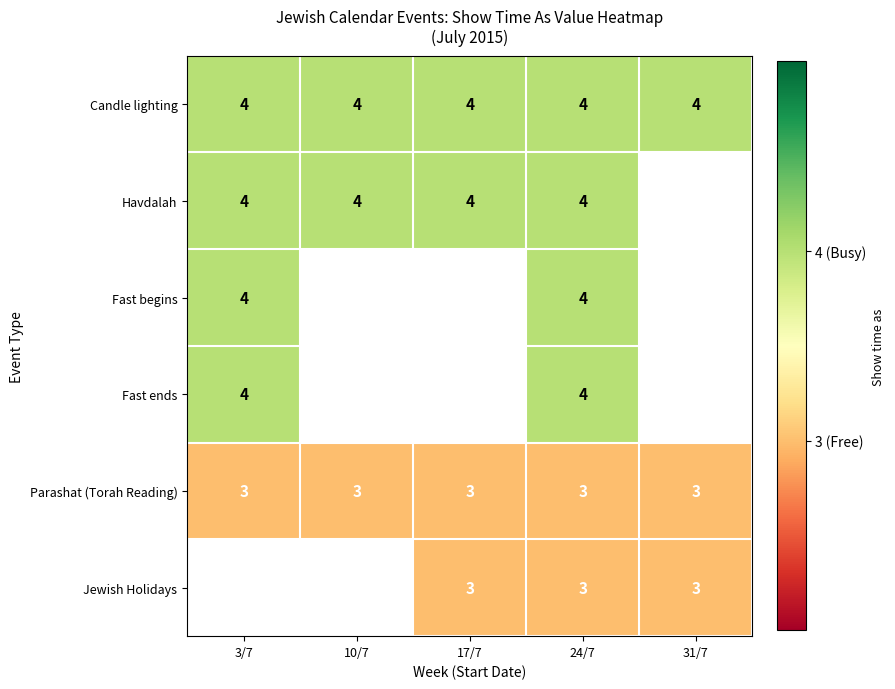

Is the value of Candle lighting at 31/7 greater than the value of Jewish Holidays at 17/7?

Yes